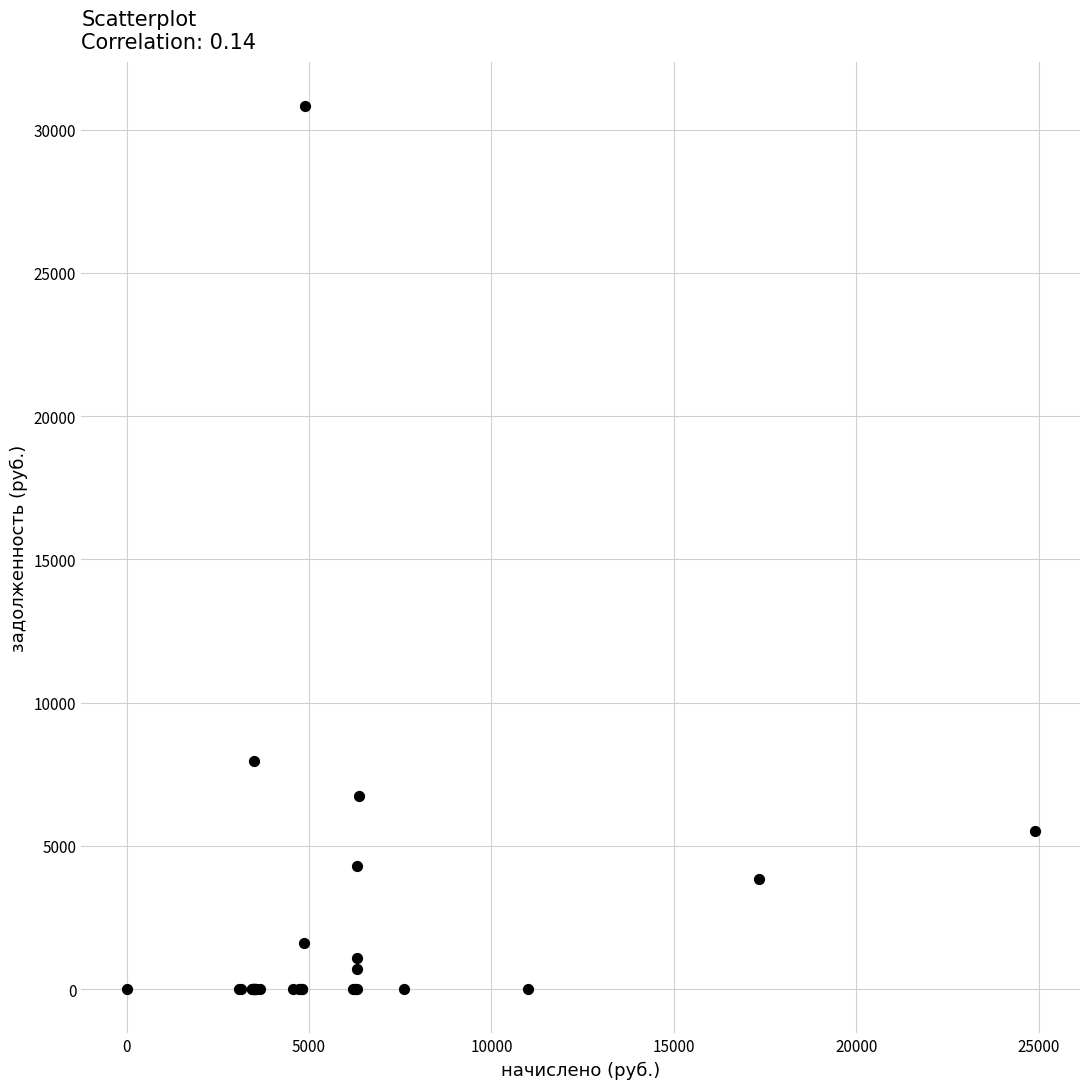

What Y value in the scatter plot is closest to 15408?

7961.8